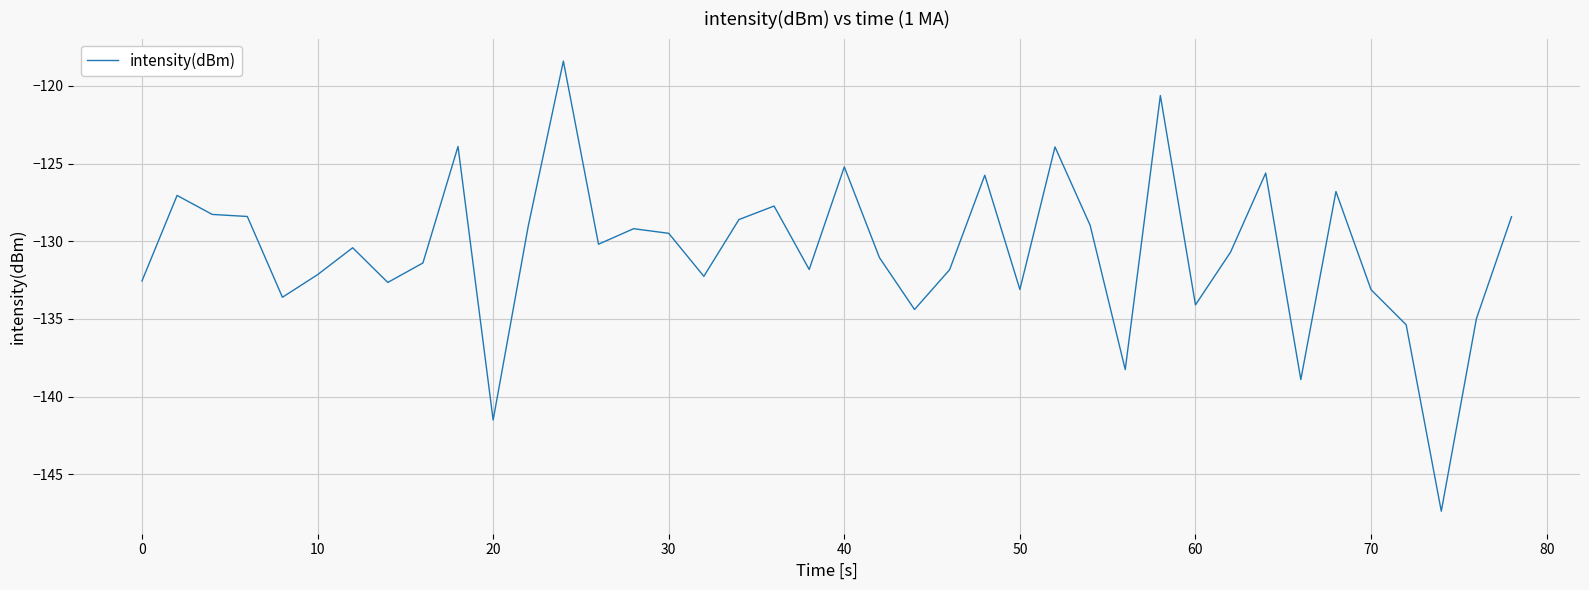

What is the smallest value displayed?

-147.4